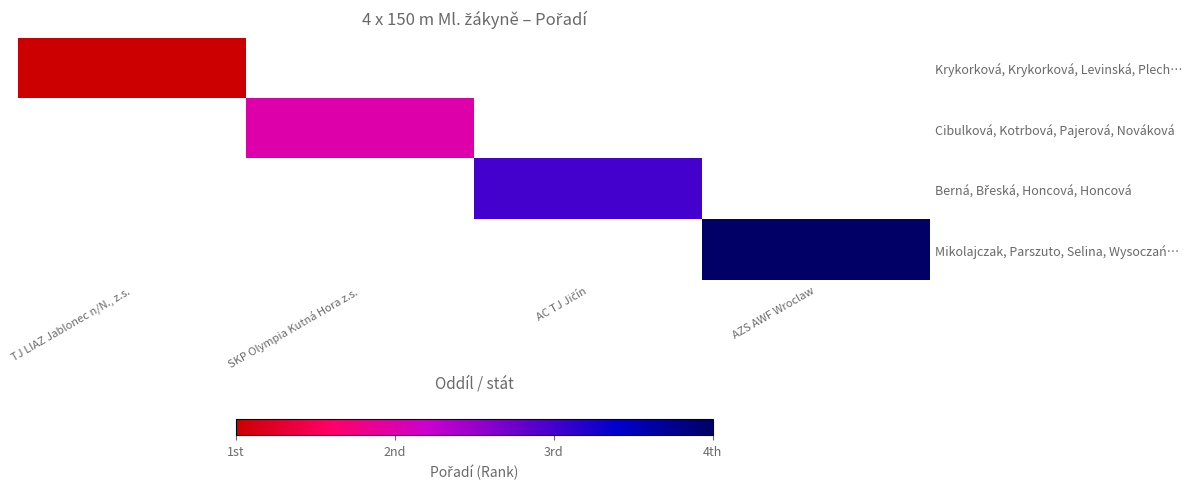

List the series in order of their peak value, highest first.

Krykorková, Krykorková, Levinská, Plech…, Cibulková, Kotrbová, Pajerová, Nováková, Berná, Břeská, Honcová, Honcová, Mikolajczak, Parszuto, Selina, Wysoczań…